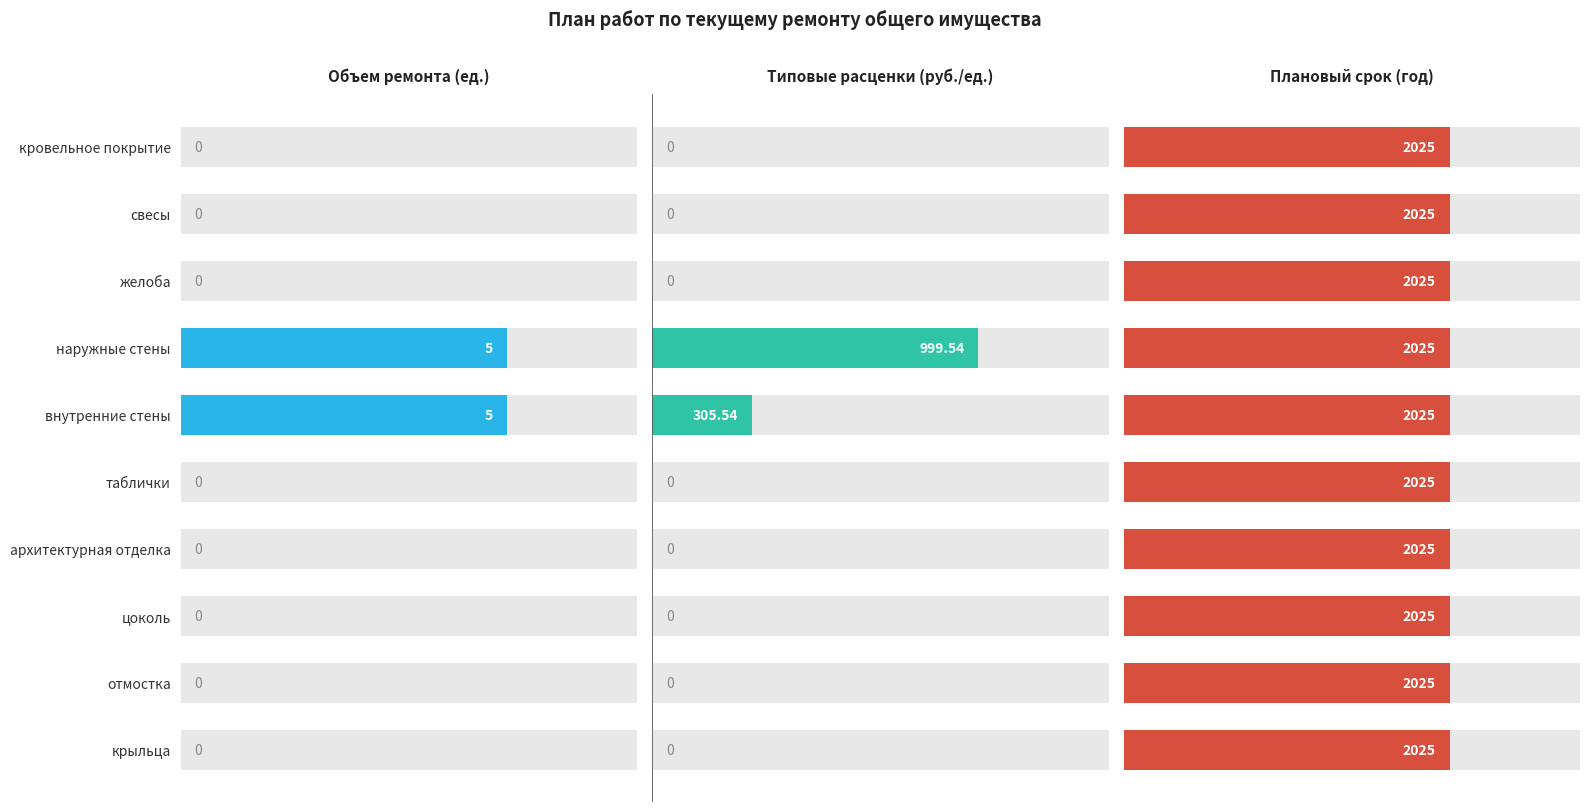

What is the difference between the maximum and second lowest values in the Типовые расценки series?

999.5